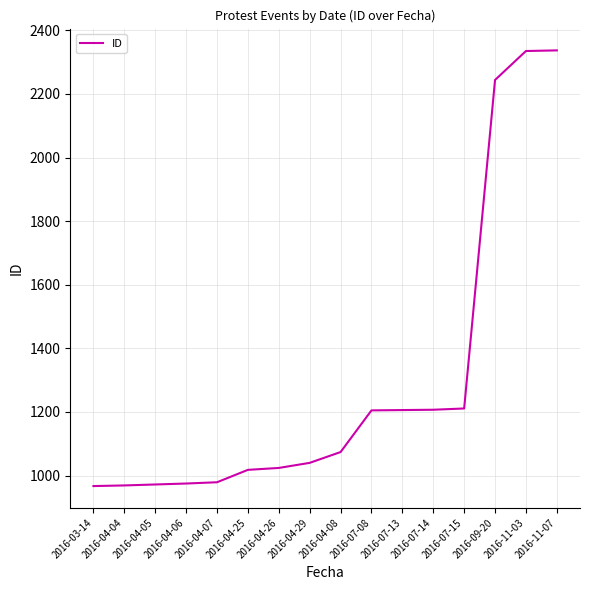

What is the maximum value shown in the chart?

2337